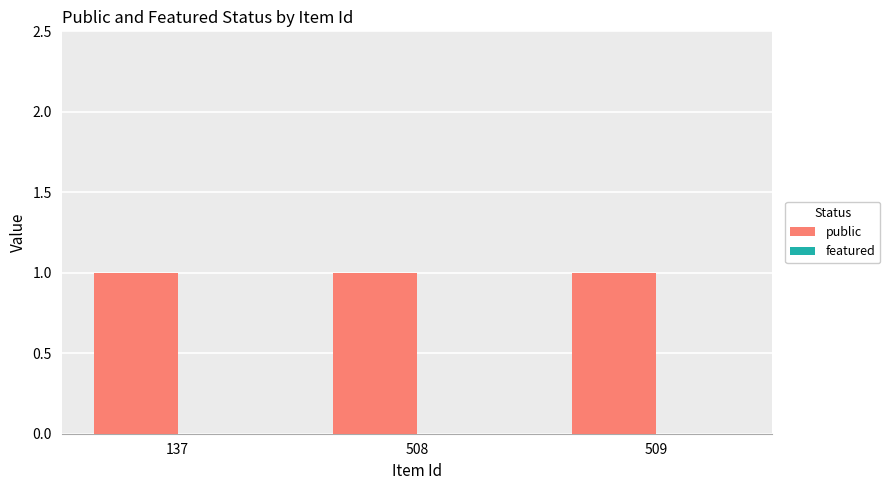

Reading left to right, what are all the values shown in this chart?

public: 1	1	1
featured: 0	0	0